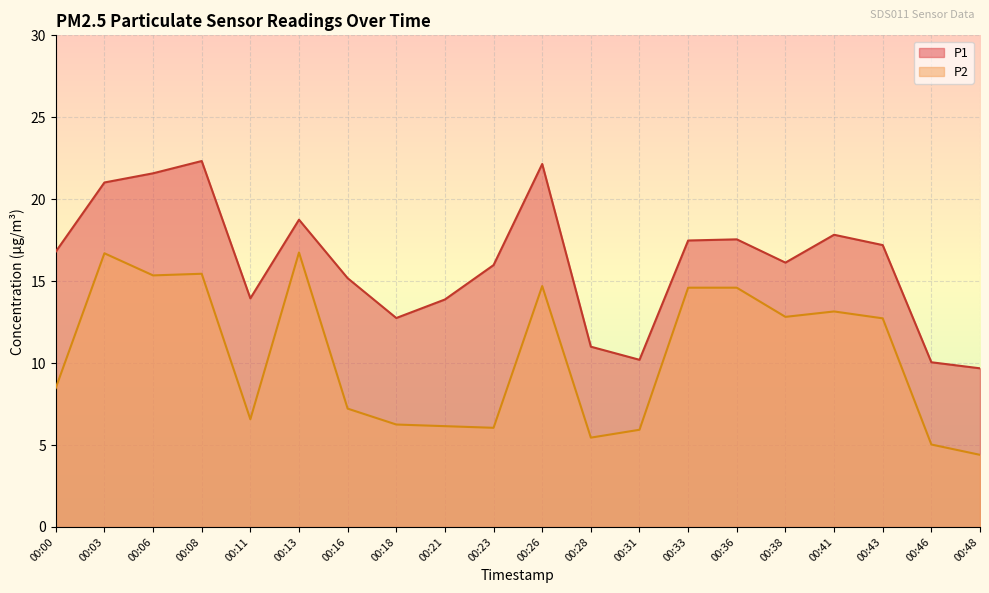

What is the maximum value shown in the chart?

22.3